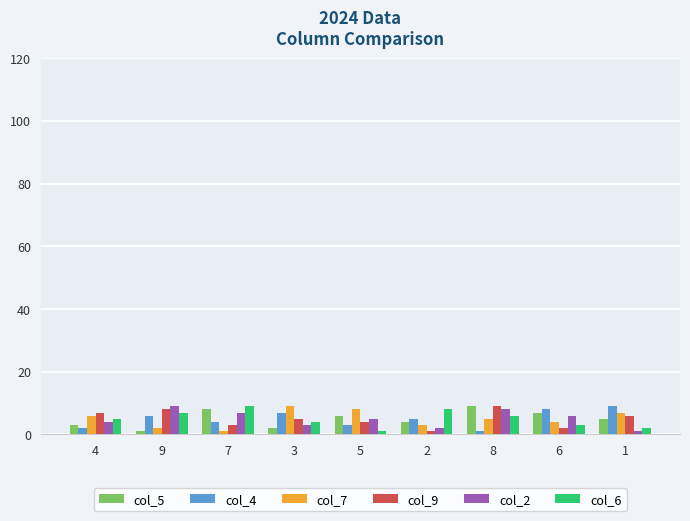

List the labels in order of col_5 value, smallest first.

9, 3, 4, 2, 1, 5, 6, 7, 8